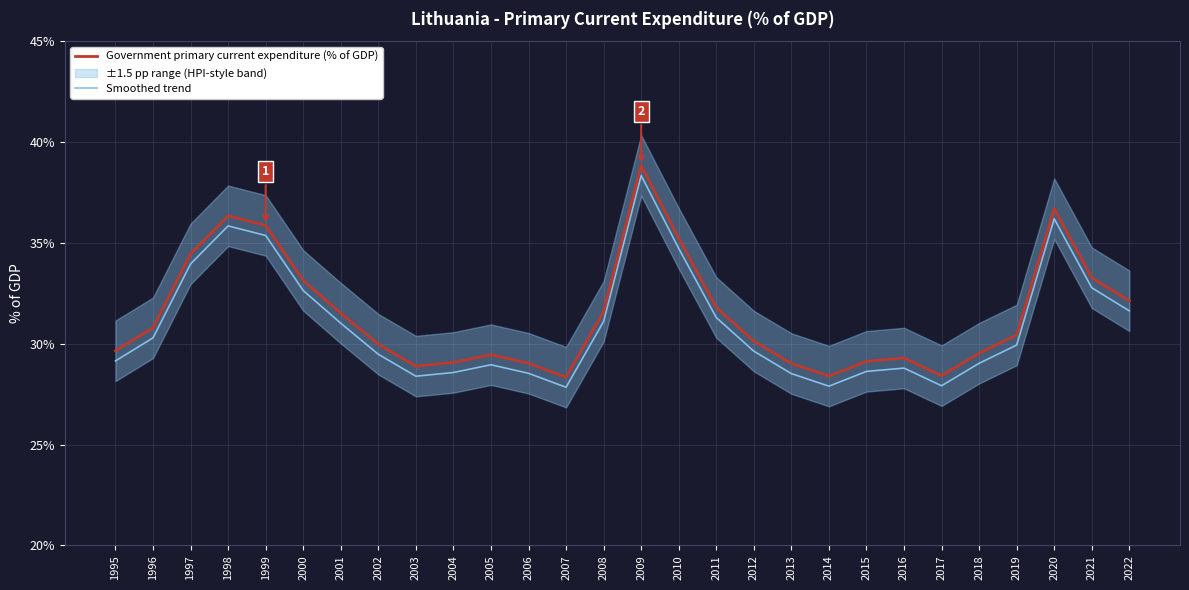

Reading left to right, transcribe all the data shown in this chart.

Government primary current expenditure (% of GDP): 1995=29.6	1996=30.8	1997=34.5	1998=36.3	1999=35.9	2000=33.1	2001=31.5	2002=30.0	2003=28.9	2004=29.1	2005=29.5	2006=29.0	2007=28.3	2008=31.6	2009=38.8	2010=35.2	2011=31.8	2012=30.1	2013=29.0	2014=28.4	2015=29.1	2016=29.3	2017=28.4	2018=29.5	2019=30.4	2020=36.7	2021=33.3	2022=32.1
Smoothed trend: 1995=29.1	1996=30.3	1997=34.0	1998=35.8	1999=35.4	2000=32.6	2001=31.0	2002=29.5	2003=28.4	2004=28.6	2005=29.0	2006=28.5	2007=27.8	2008=31.1	2009=38.3	2010=34.7	2011=31.3	2012=29.6	2013=28.5	2014=27.9	2015=28.6	2016=28.8	2017=27.9	2018=29.0	2019=29.9	2020=36.2	2021=32.8	2022=31.6